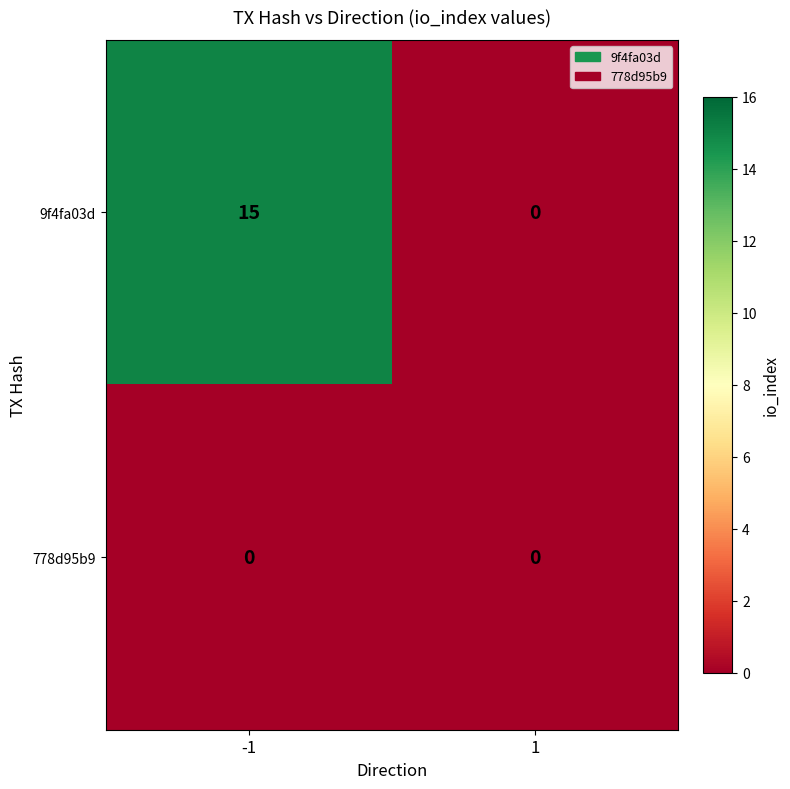

At -1, list the series in order from smallest to largest.

778d95b9, 9f4fa03d